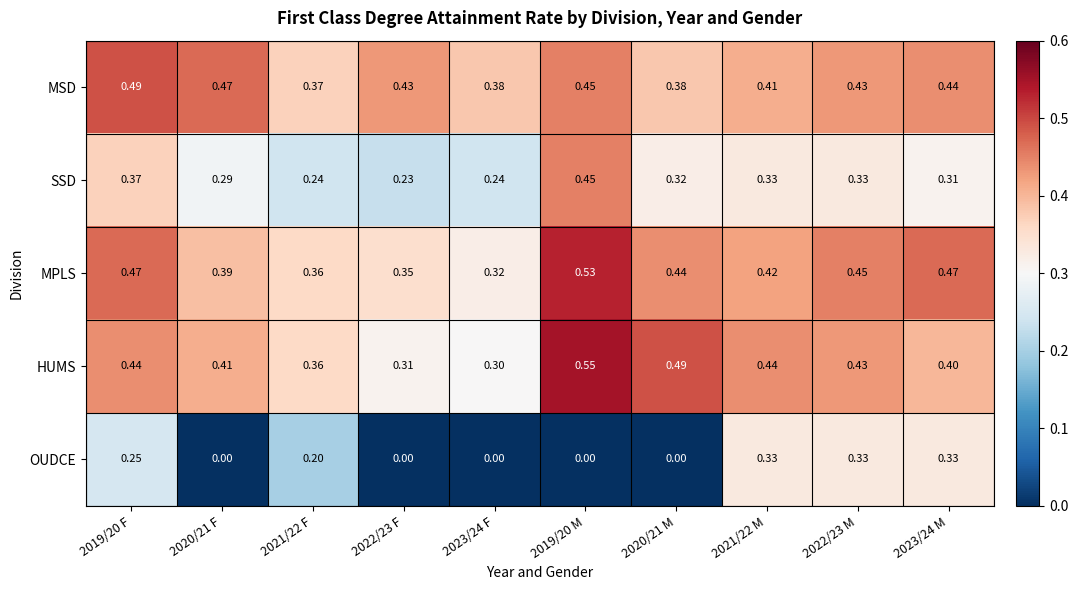

What is the difference between the highest and lowest values at 2021/22 M?

0.1